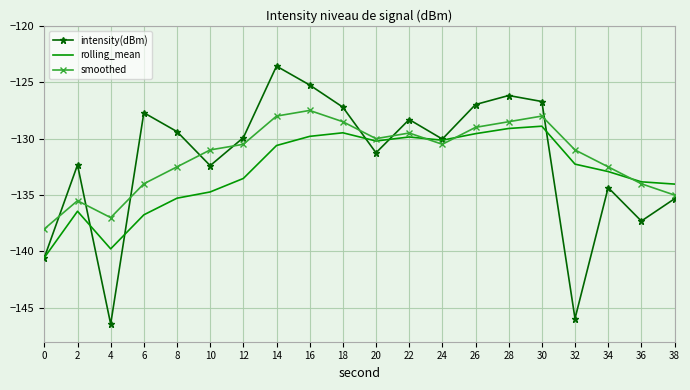

Rank the series by their maximum value, from lowest to highest.

rolling_mean, smoothed, intensity(dBm)